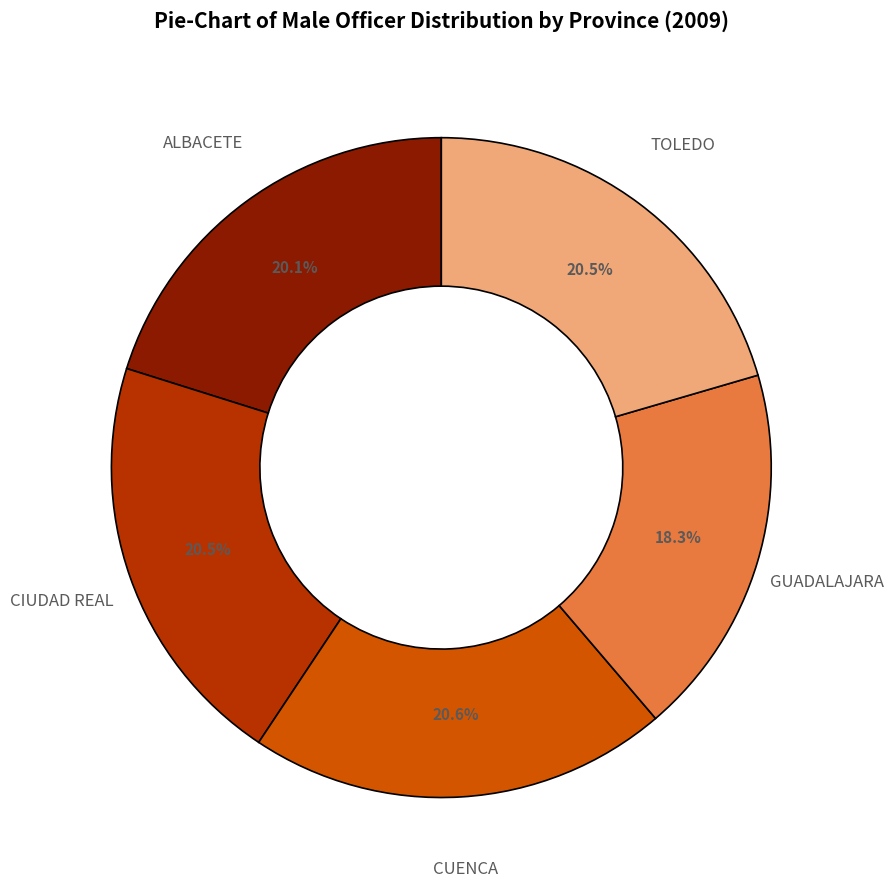

Which slice is the smallest?

GUADALAJARA